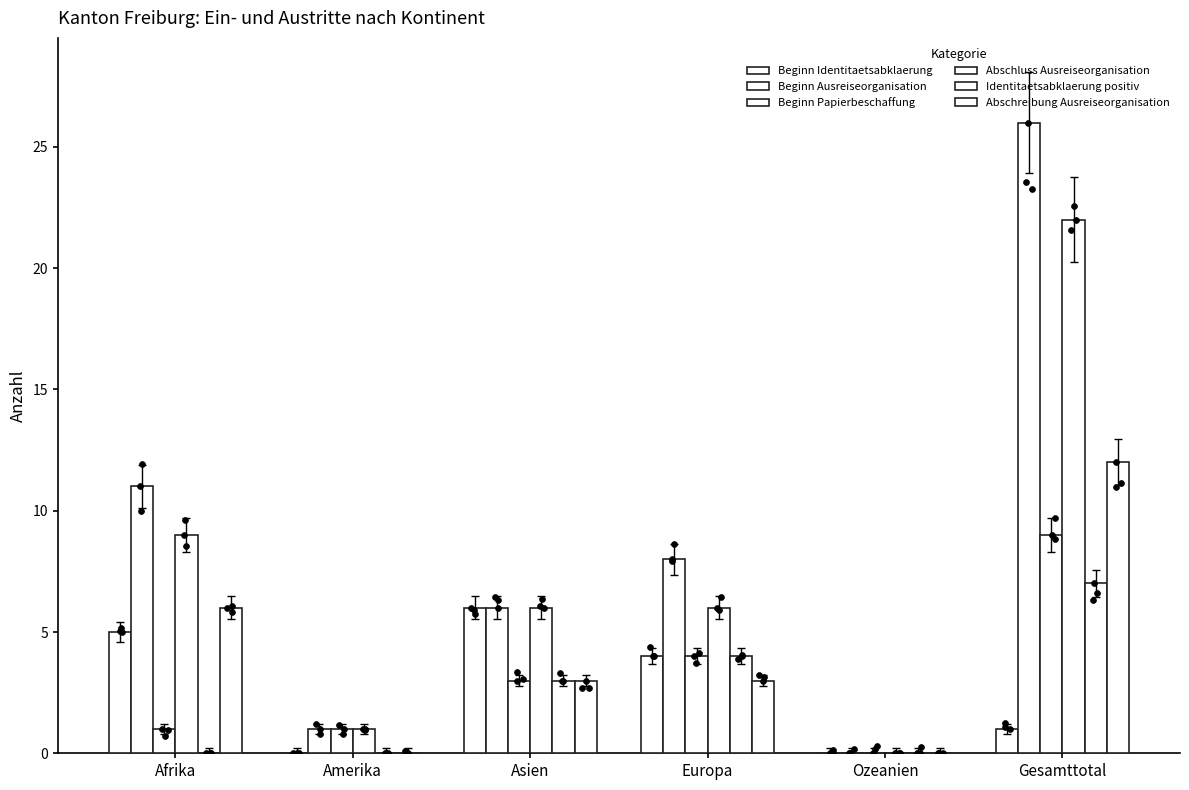

Is the value of Abschreibung Ausreiseorganisation at Amerika greater than the value of Beginn Ausreiseorganisation at Europa?

No